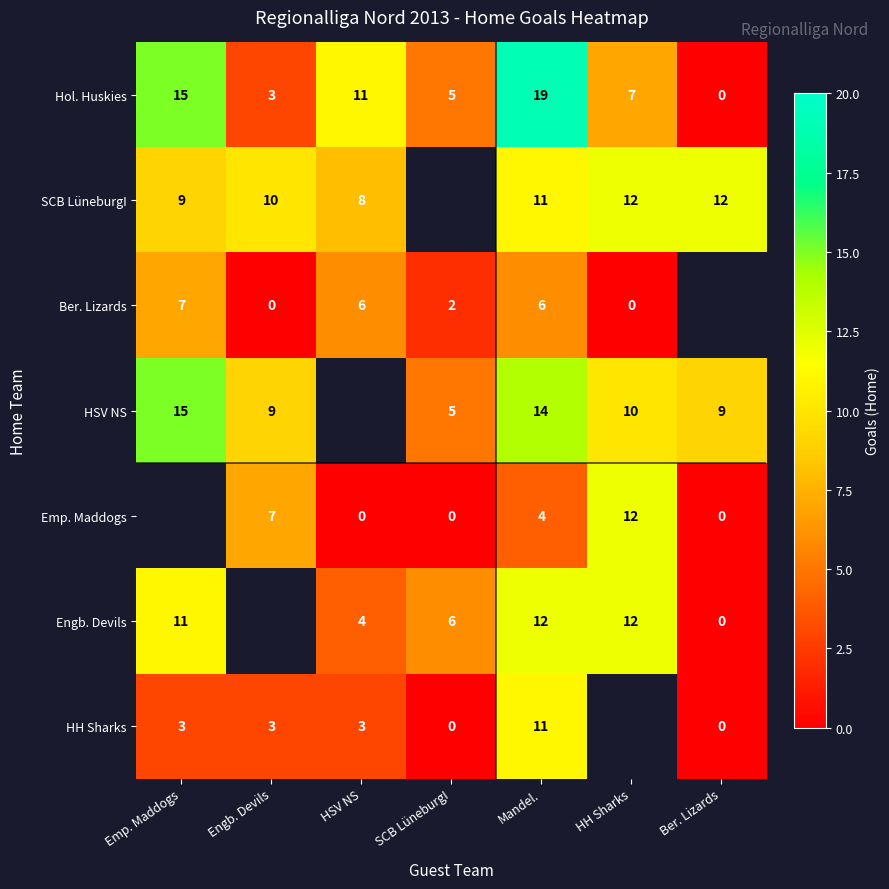

Read the Hol. Huskies value at Engb. Devils, to the nearest 5.

5